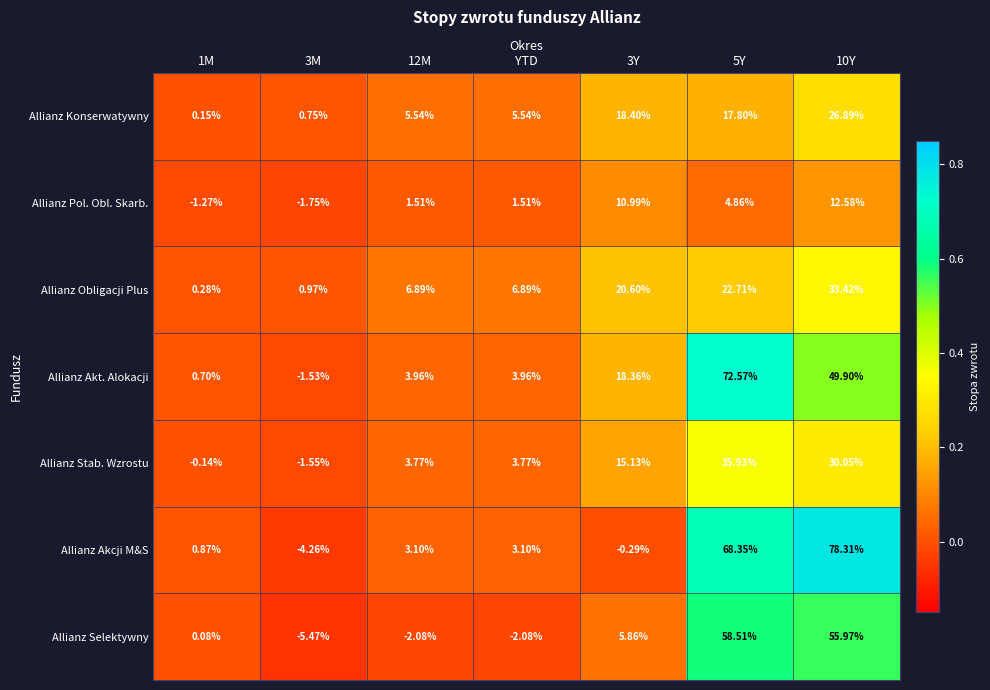

Which series has the largest total across all categories?

Allianz Akcji M&S